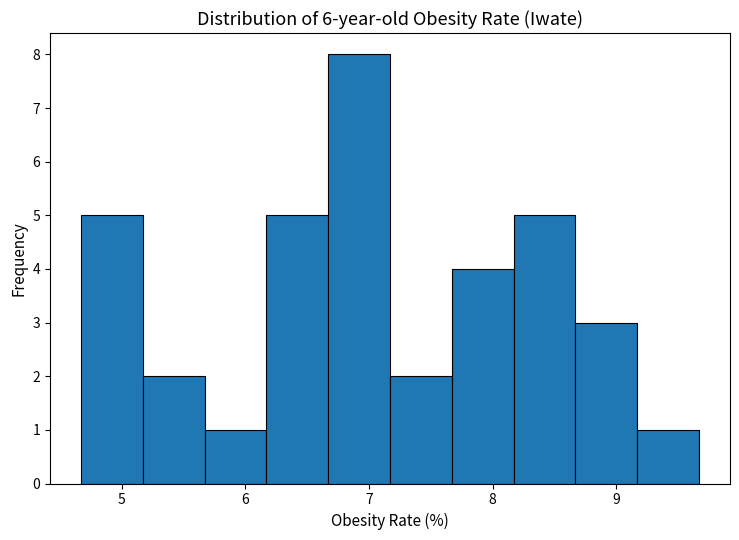

Reading left to right, transcribe this chart: for each bar, give the range it covers on the x-axis and its height. Neither the bar edges nor the heights are printed on the chart, so give them approximately, as read against the axes.

4.67 to 5.17: 5
5.17 to 5.67: 2
5.67 to 6.17: 1
6.17 to 6.67: 5
6.67 to 7.17: 8
7.17 to 7.67: 2
7.67 to 8.17: 4
8.17 to 8.67: 5
8.67 to 9.17: 3
9.17 to 9.67: 1